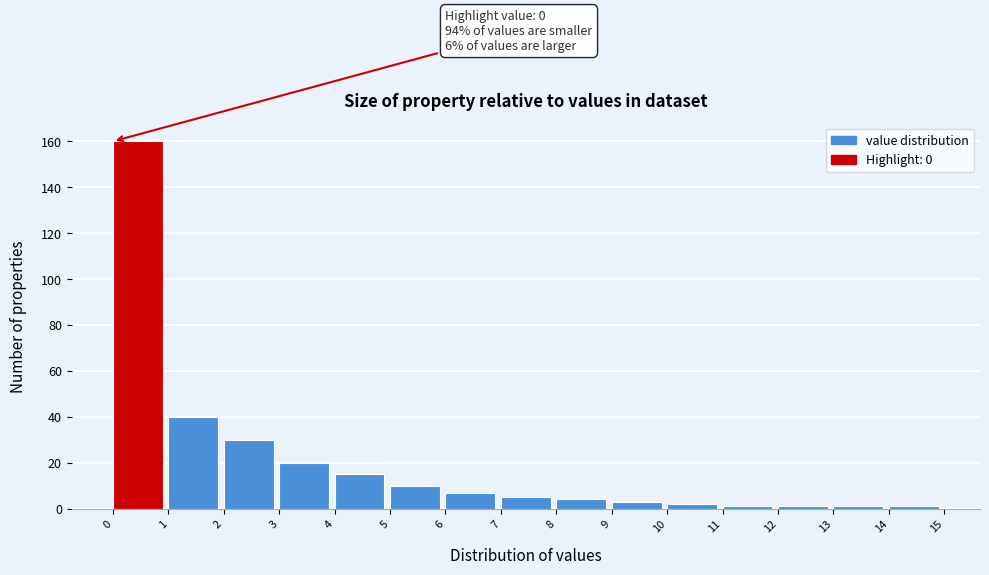

Which range on the x-axis has the tallest bar?

0 to 1